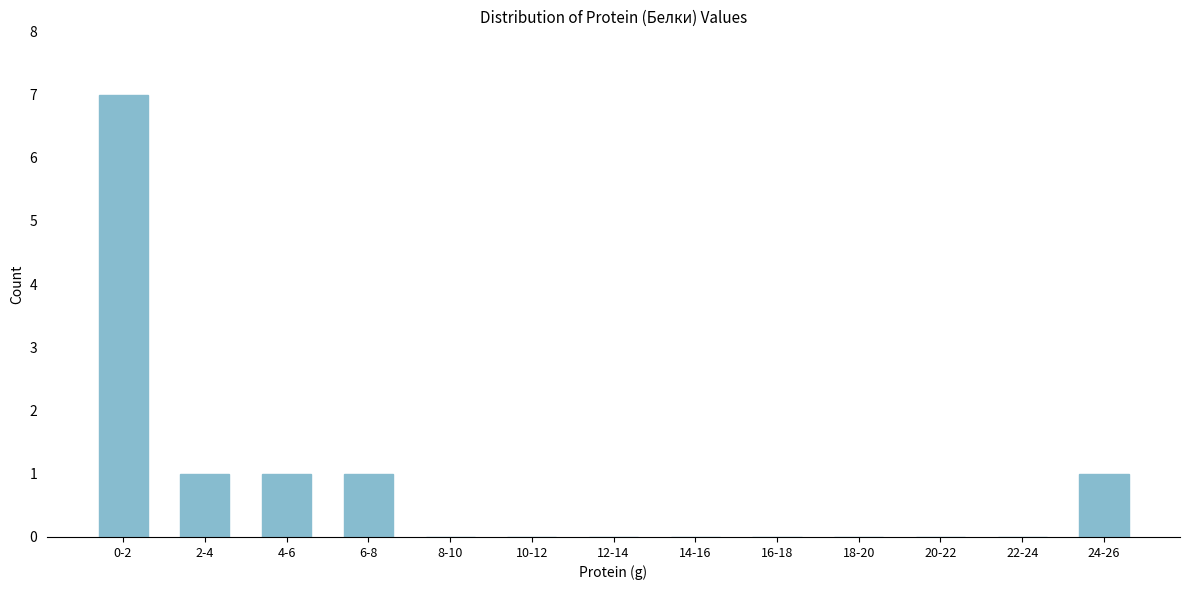

Reading left to right, transcribe all the data shown in this chart.

0-2=7	2-4=1	4-6=1	6-8=1	8-10=0	10-12=0	12-14=0	14-16=0	16-18=0	18-20=0	20-22=0	22-24=0	24-26=1